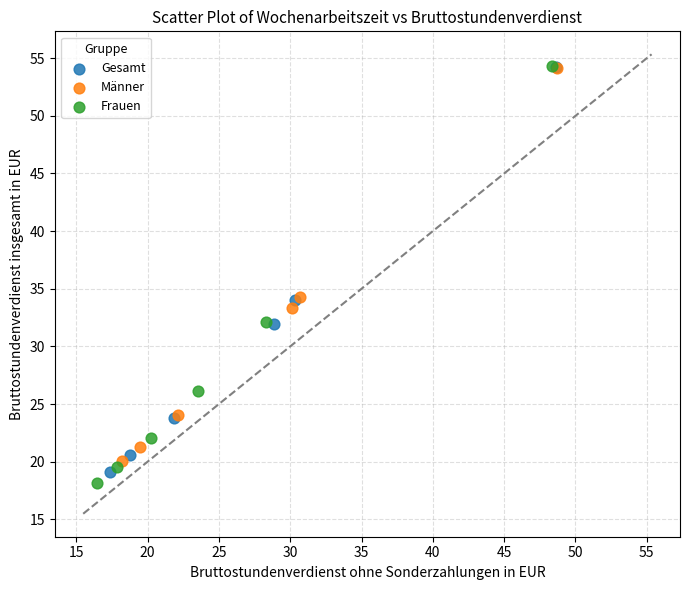

Which series has the widest spread of Y values?

Frauen